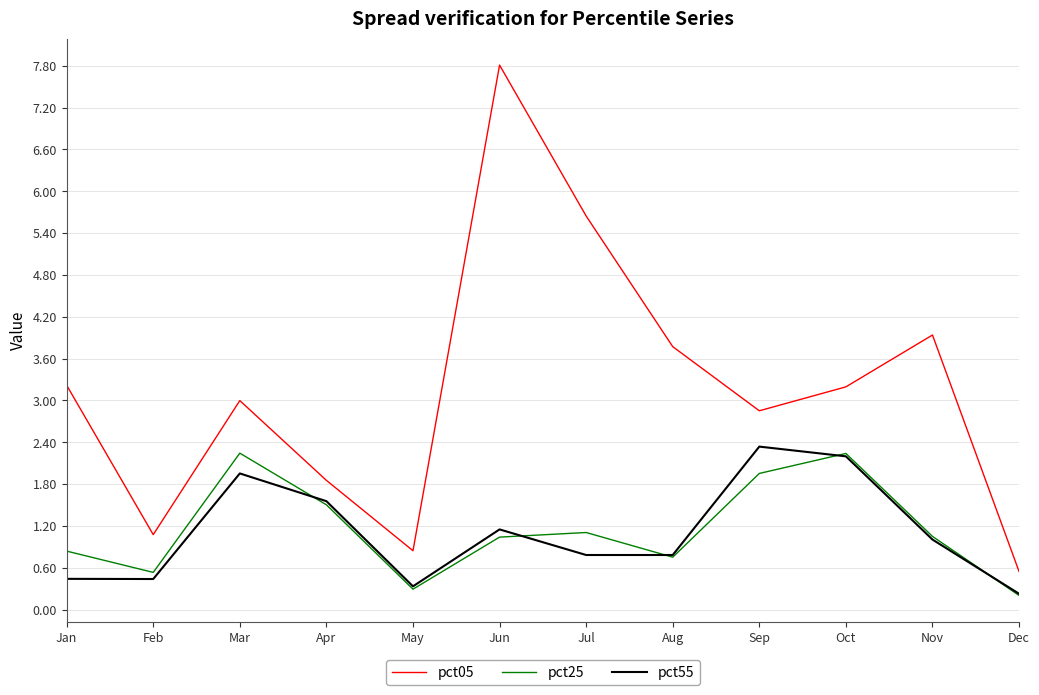

What is the difference between the maximum and minimum values in the pct25 series?

2.0